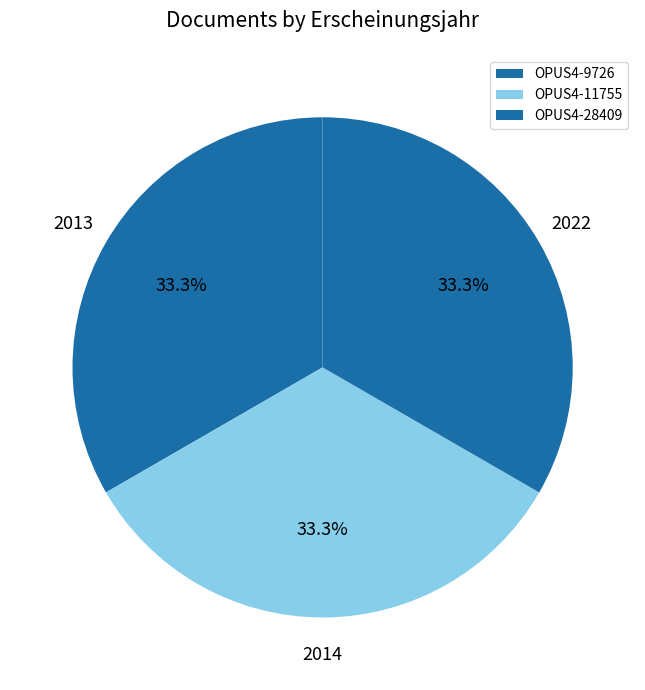

How many segments does this pie chart have?

3